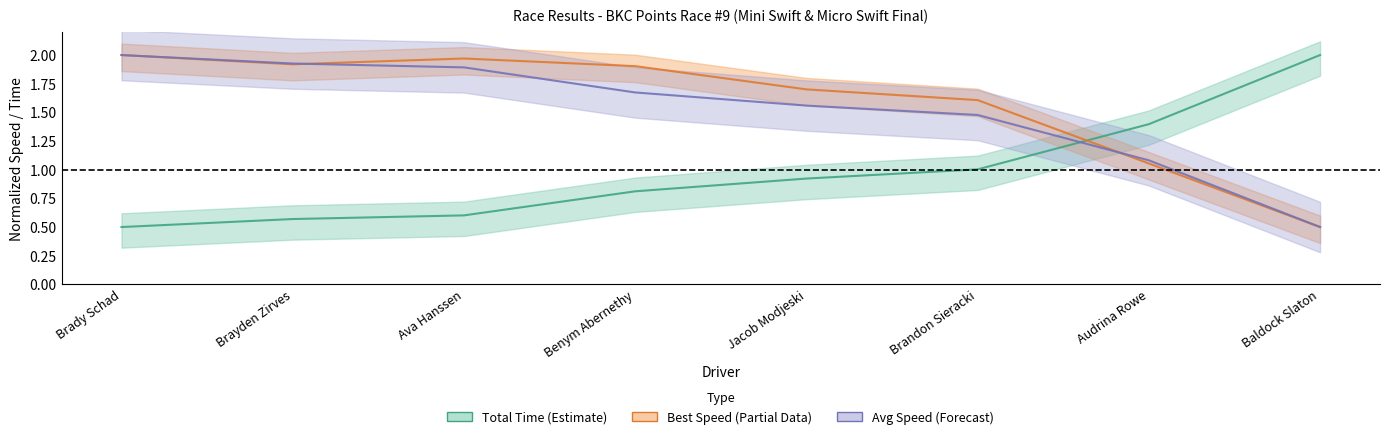

How many data points does each series have?

8